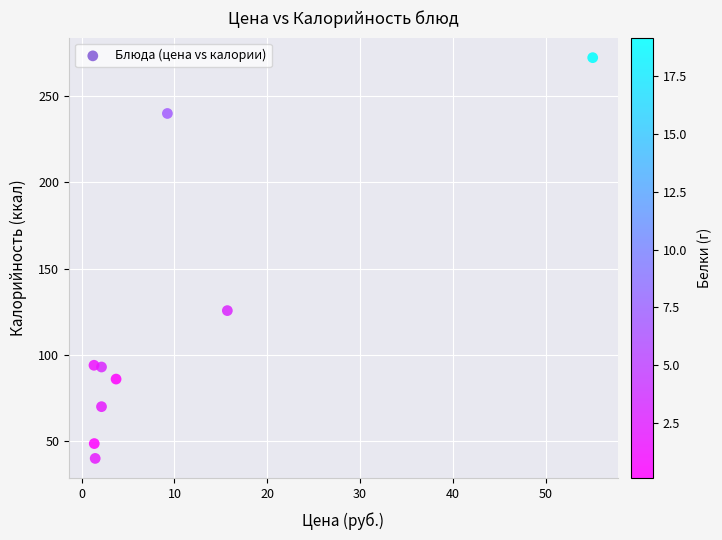

What Y value in the scatter plot is closest to 156?

125.7